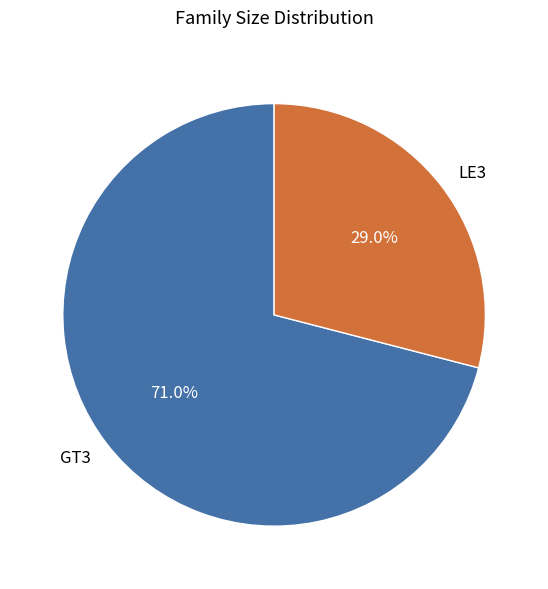

Rank the categories by value from lowest to highest.

LE3, GT3